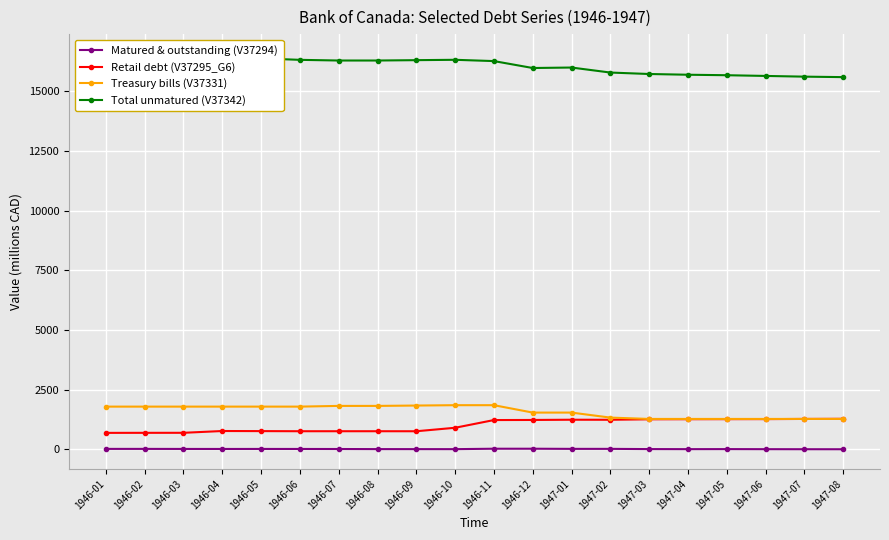

Reading left to right, transcribe all the data shown in this chart.

Matured & outstanding (V37294): 25	25	23	22	23	22	20	16	15	14	32	32	26	26	17	14	16	13	11	10
Retail debt (V37295_G6): 696	698	699	774	770	765	765	765	764	910	1233	1237	1247	1245	1265	1268	1270	1272	1280	1285
Treasury bills (V37331): 1796	1796	1796	1796	1796	1796	1826	1826	1841	1856	1856	1546	1546	1336	1280	1280	1280	1280	1280	1280
Total unmatured (V37342): 16574	16530	16531	16529	16385	16324	16296	16296	16311	16326	16272	15982	16002	15792	15731	15700	15680	15650	15620	15600